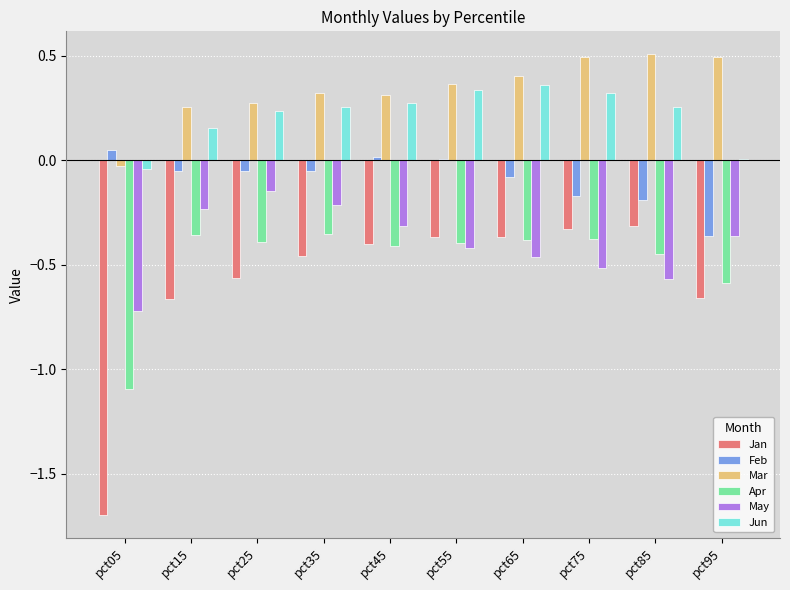

What is the maximum value shown in the chart?

0.5